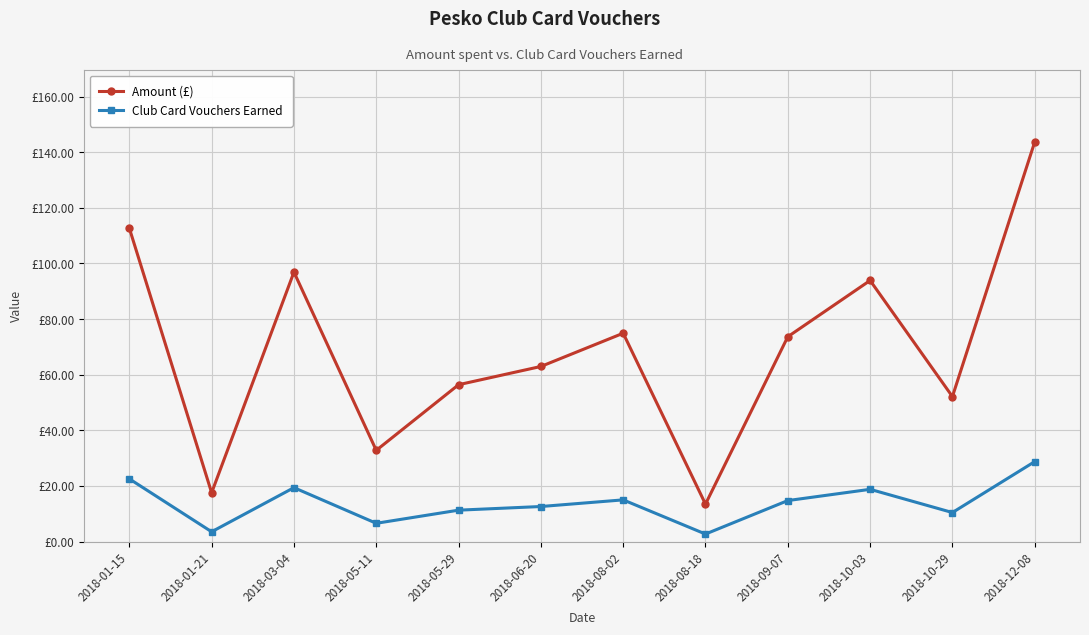

Does the chart have visible grid lines?

Yes